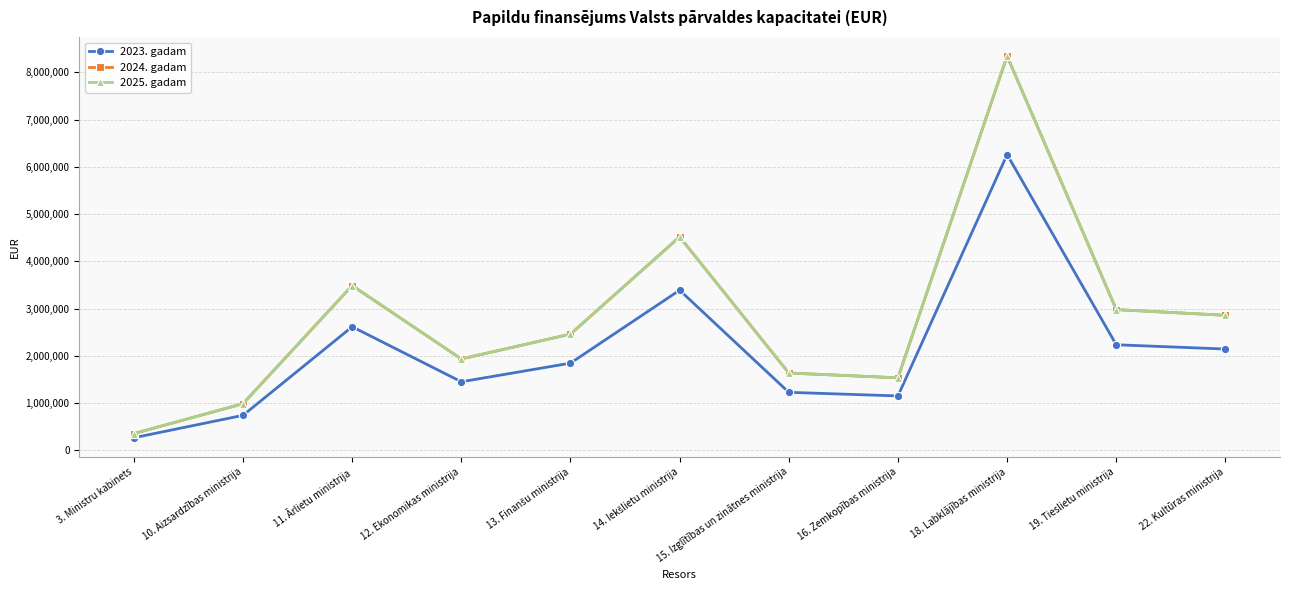

Reading left to right, what are all the values shown in this chart?

2023. gadam: 264337	738940	2614141	1449215	1843649	3387718	1225961	1149567	6258468	2232646	2142266
2024. gadam: 352449	985249	3485522	1932284	2458197	4516952	1634608	1532754	8344622	2976861	2856350
2025. gadam: 352449	985249	3485522	1932284	2458197	4516952	1634608	1532754	8344622	2976861	2856350